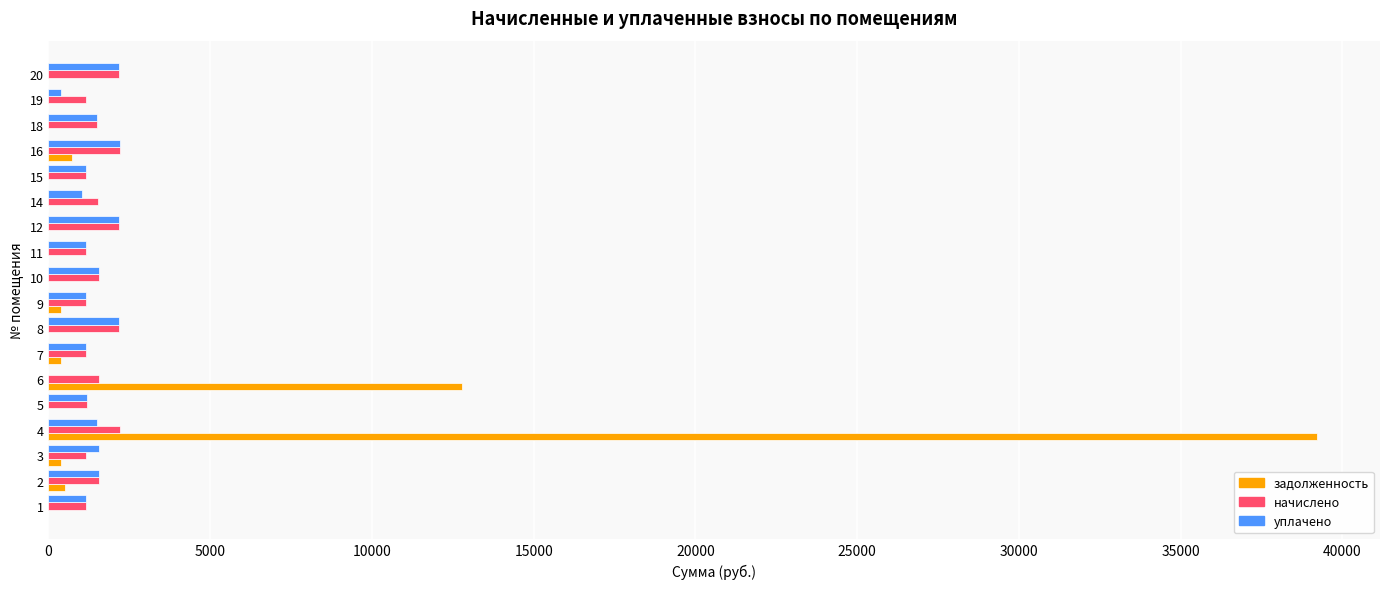

At which label is задолженность closest to 19599?

6